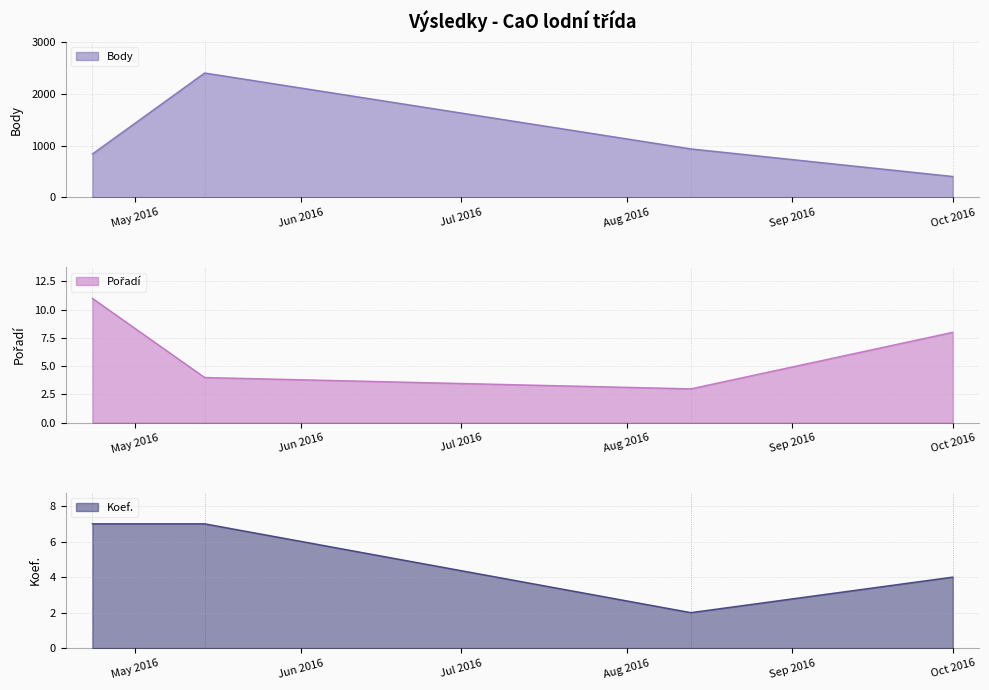

Does the chart display data point markers on the line(s)?

No